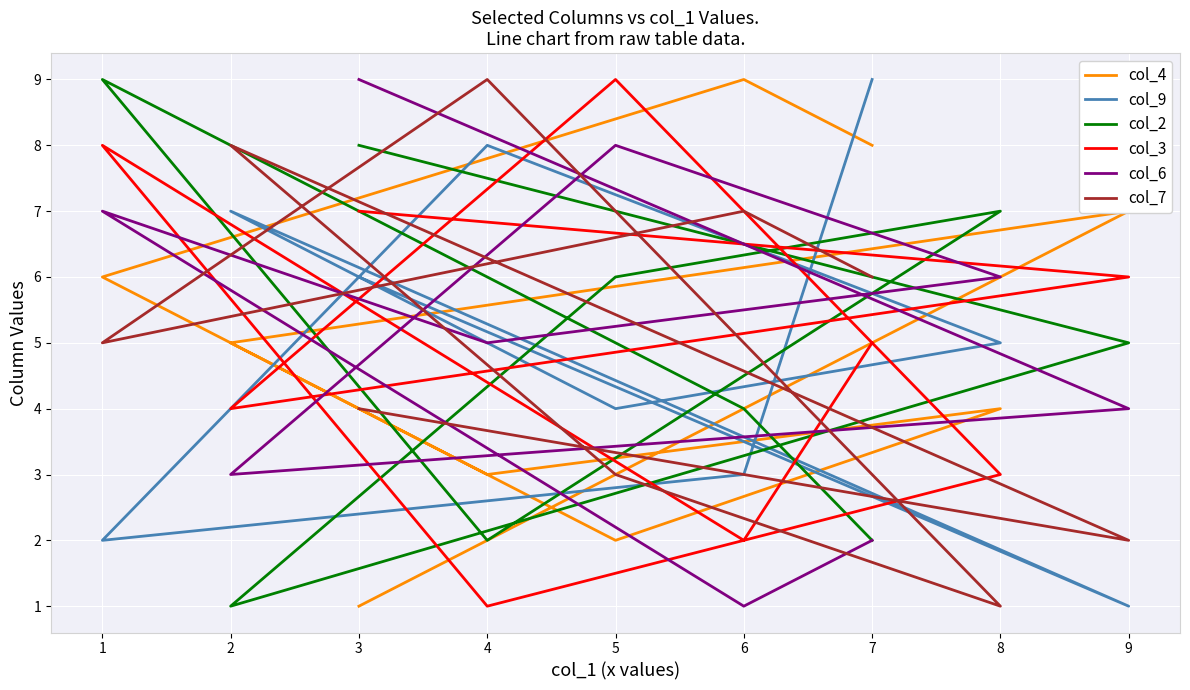

Reading left to right, list all the values displayed in this chart.

col_4: 8	9	6	3	4	2	5	7	1
col_9: 9	3	2	8	5	4	7	1	6
col_2: 2	4	9	2	7	6	1	5	8
col_3: 5	2	8	1	3	9	4	6	7
col_6: 2	1	7	5	6	8	3	4	9
col_7: 6	7	5	9	1	3	8	2	4